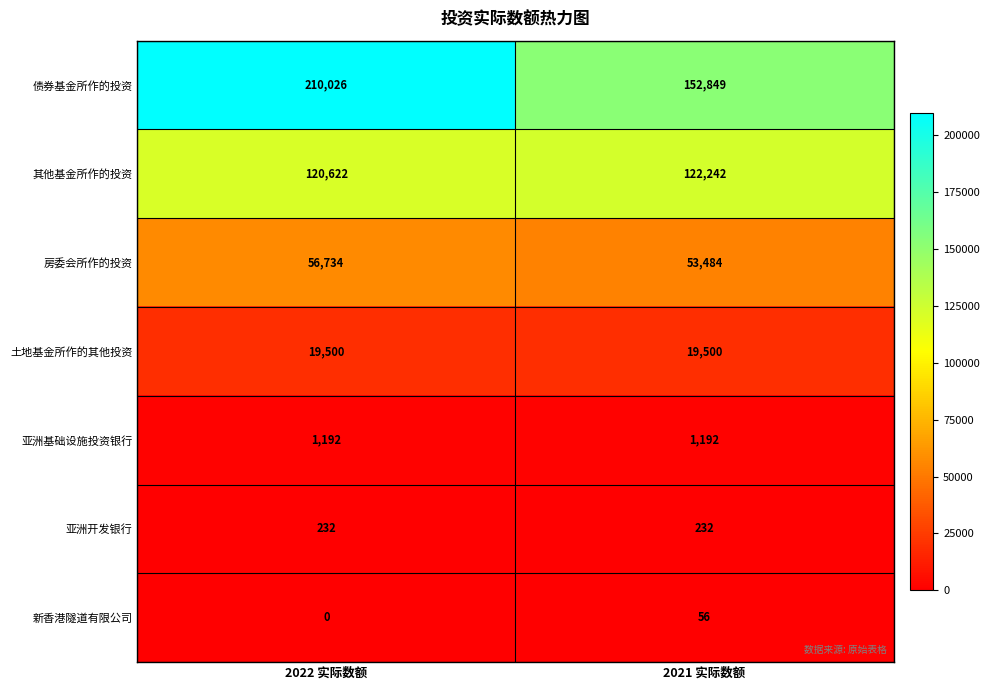

At which label does 其他基金所作的投资 reach its minimum?

2022 实际数额